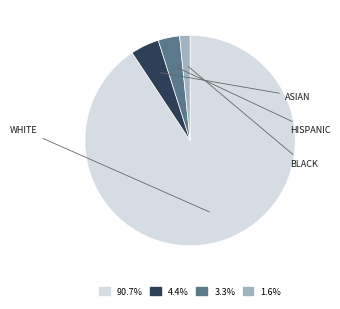

Is there a majority slice in this chart?

Yes